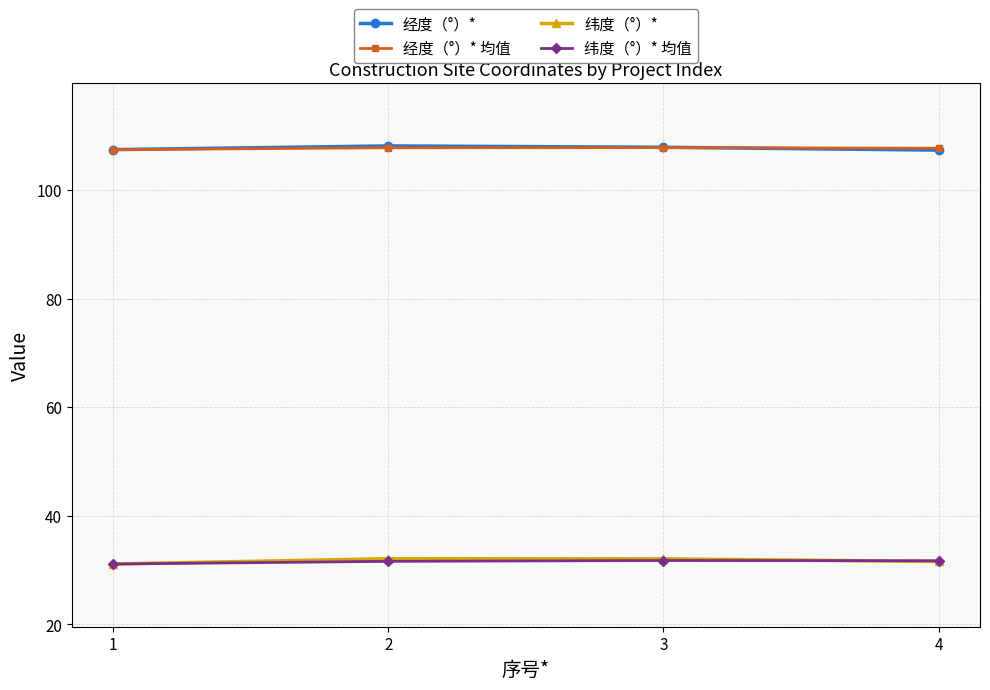

What is the total value across all series at 2?

279.6